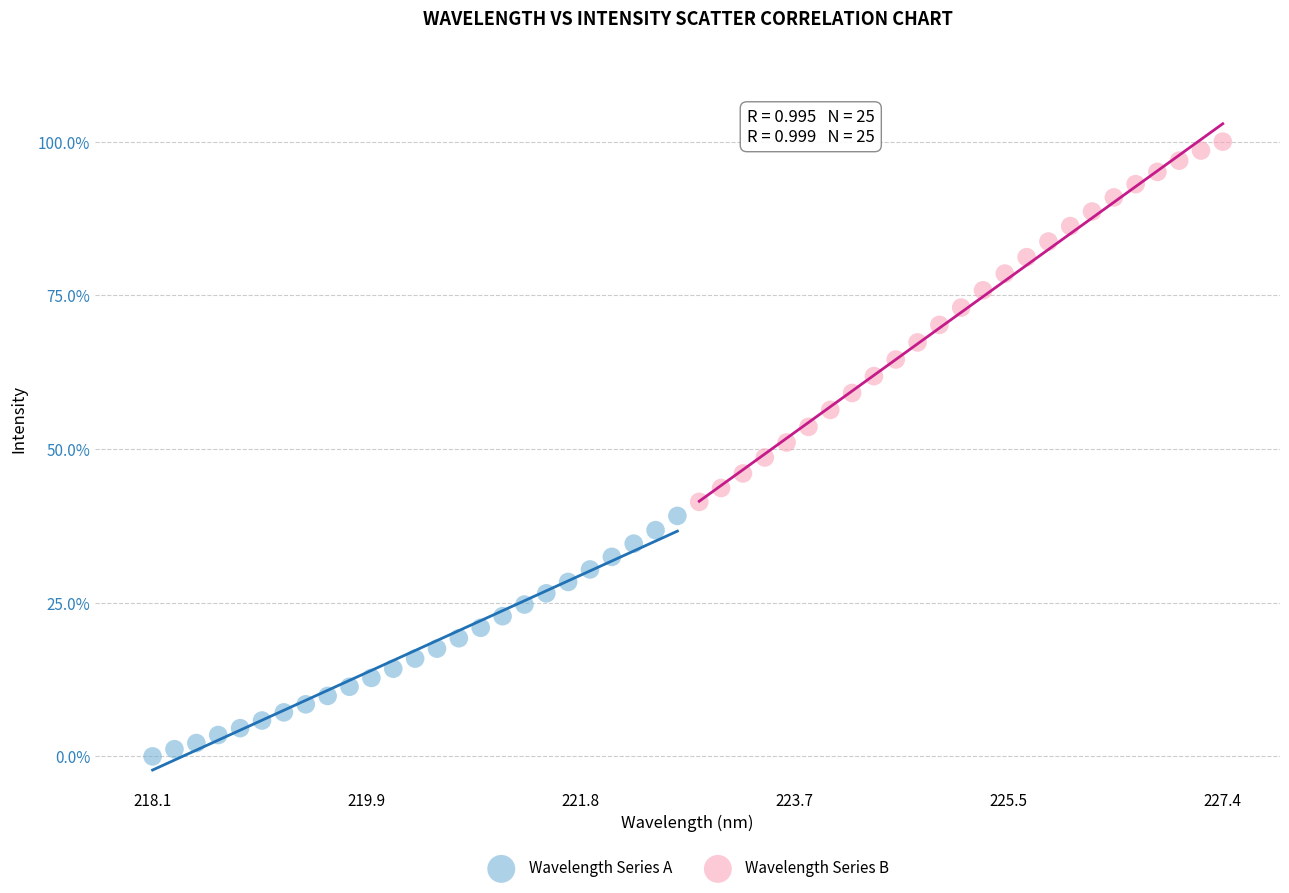

Which series contains the highest Y value?

Wavelength Series B